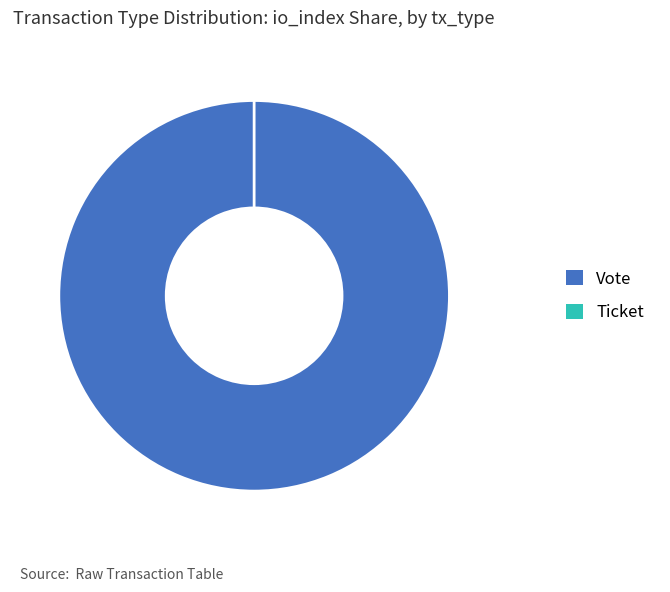

What is the largest slice in the pie chart?

Vote